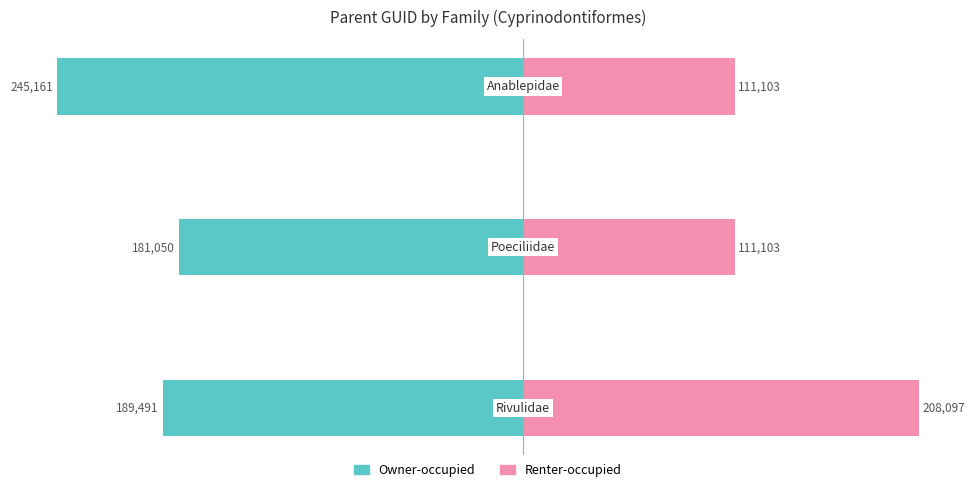

How many groups of bars are there?

3